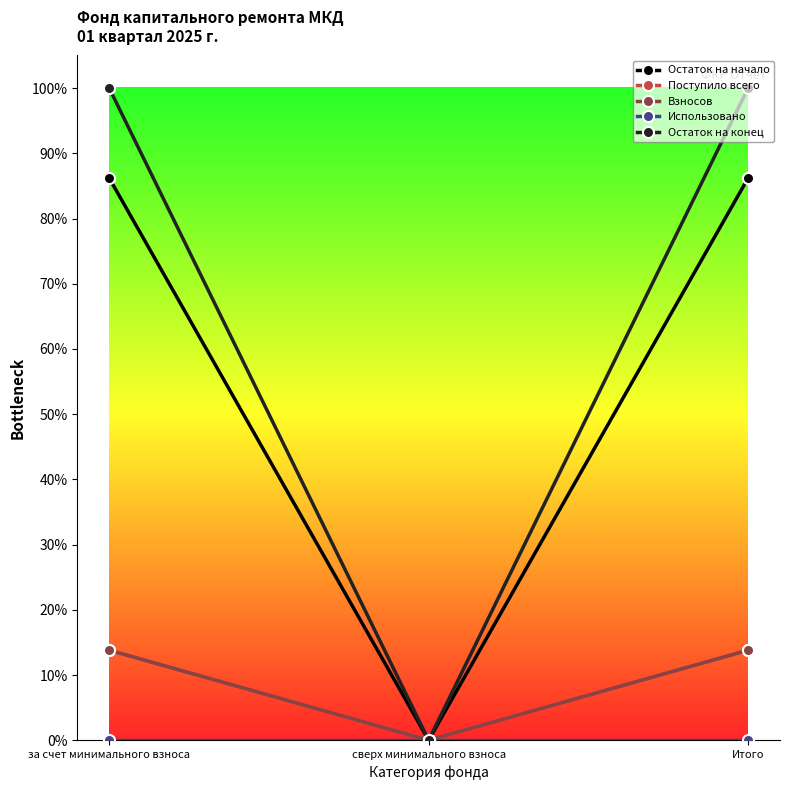

At Итого, list the series in order from largest to smallest.

Остаток на конец, Остаток на начало, Поступило всего, Взносов, Использовано